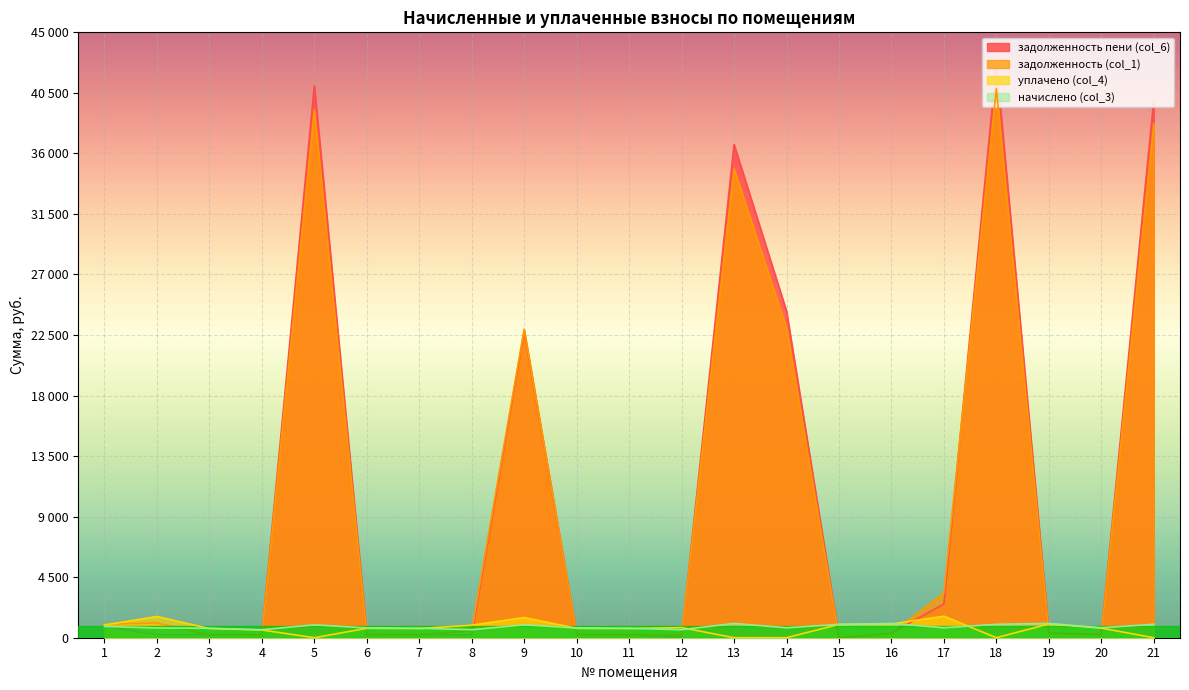

What is the sum of all уплачено (col_4) values?

15080.2